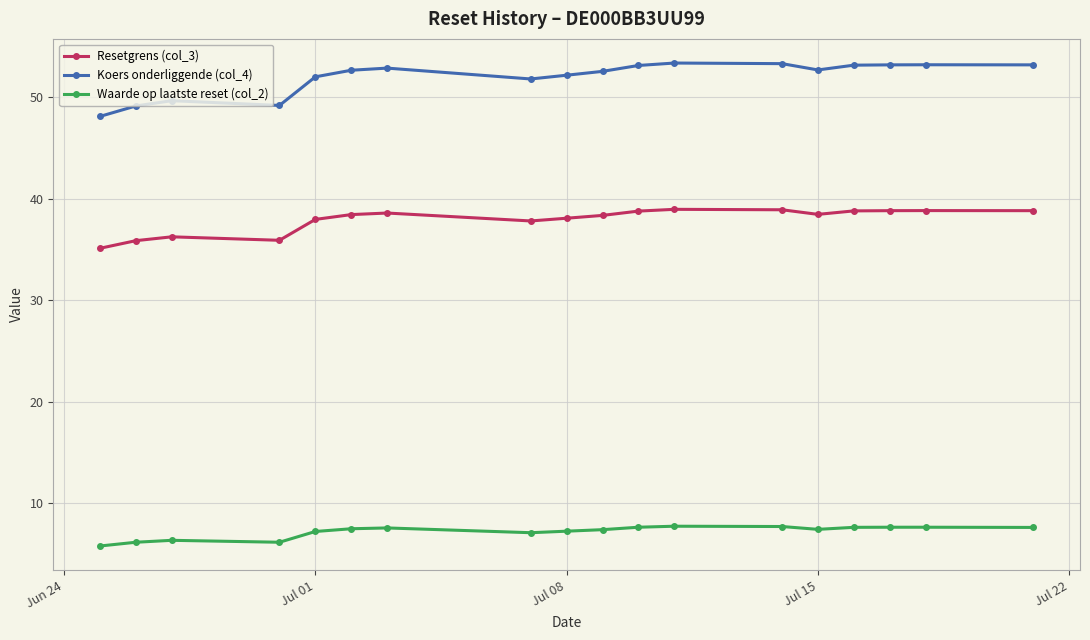

What is the value of the Waarde op laatste reset (col_2) point at the 12th from the left?

7.8